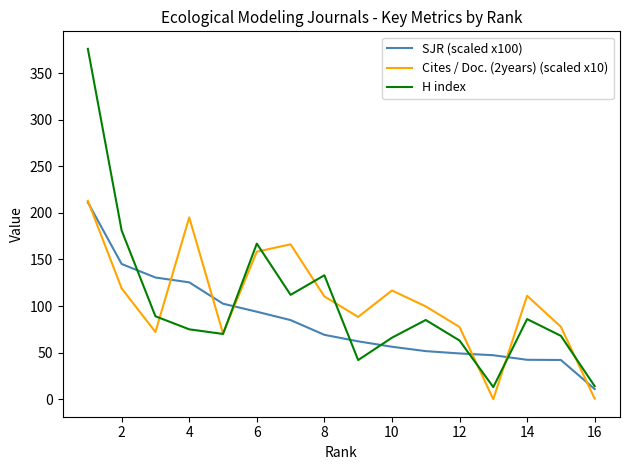

What are all the series names shown in the legend?

SJR (scaled x100), Cites / Doc. (2years) (scaled x10), H index